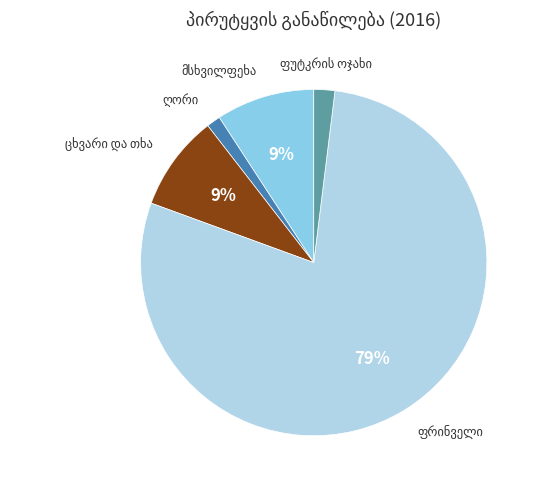

To the nearest percent, what is the average slice percentage?

20%